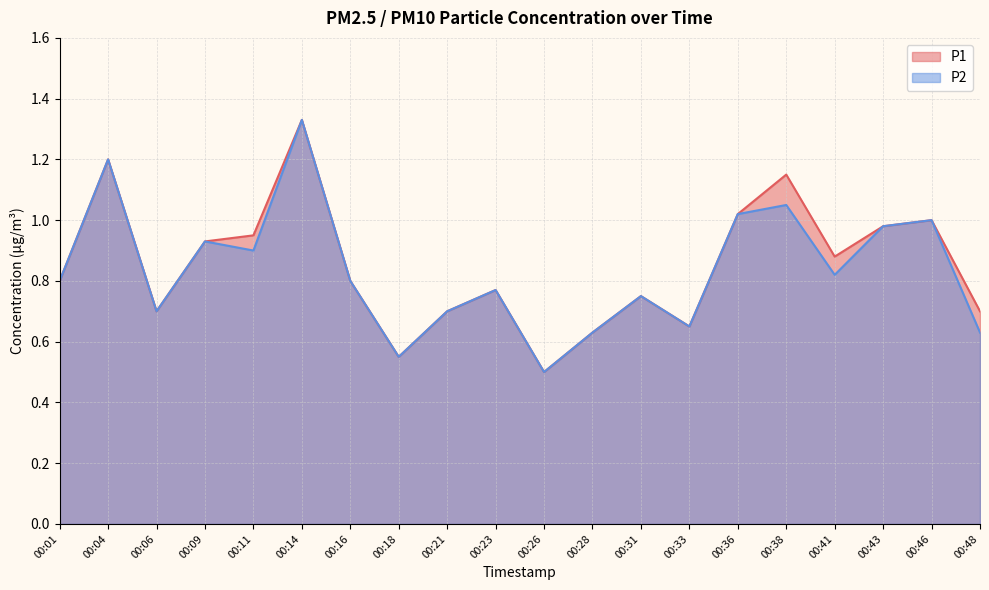

What are all the series names shown in the legend?

P1, P2